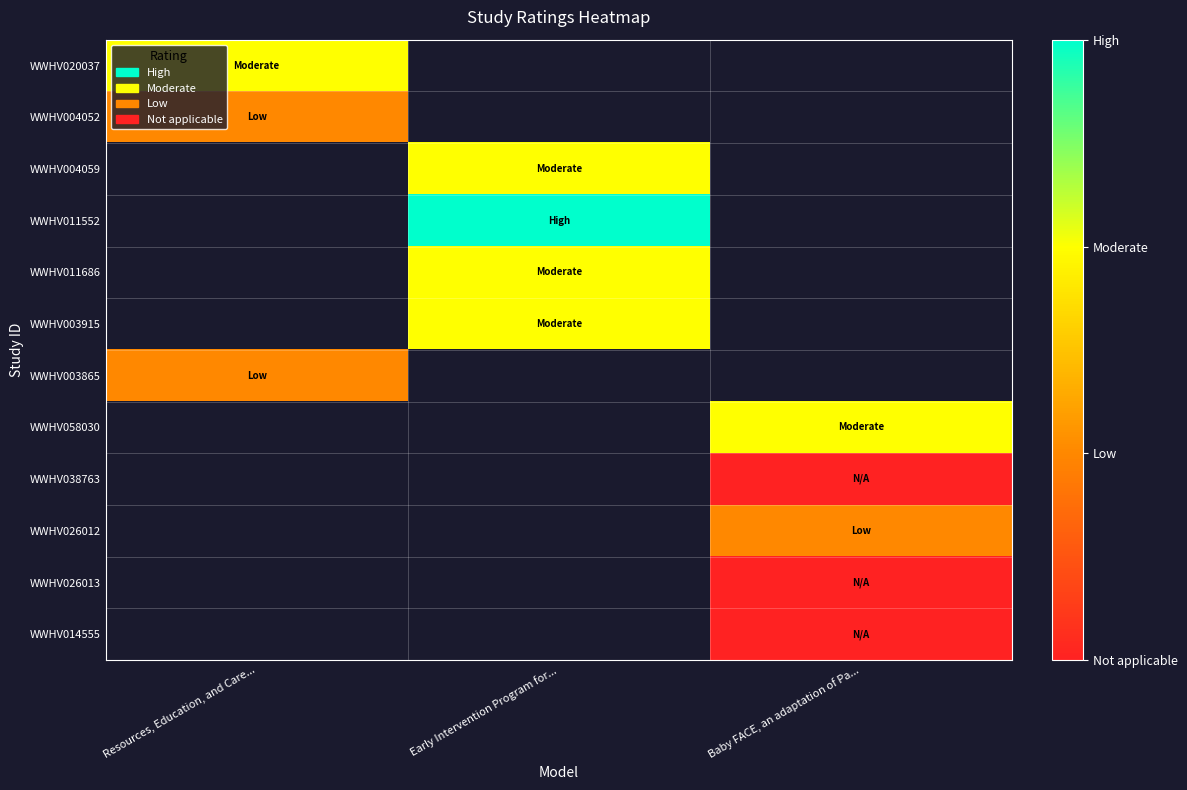

List the labels in order of WWHV014555 value, smallest first.

Resources, Education, and Care..., Early Intervention Program for..., Baby FACE, an adaptation of Pa...